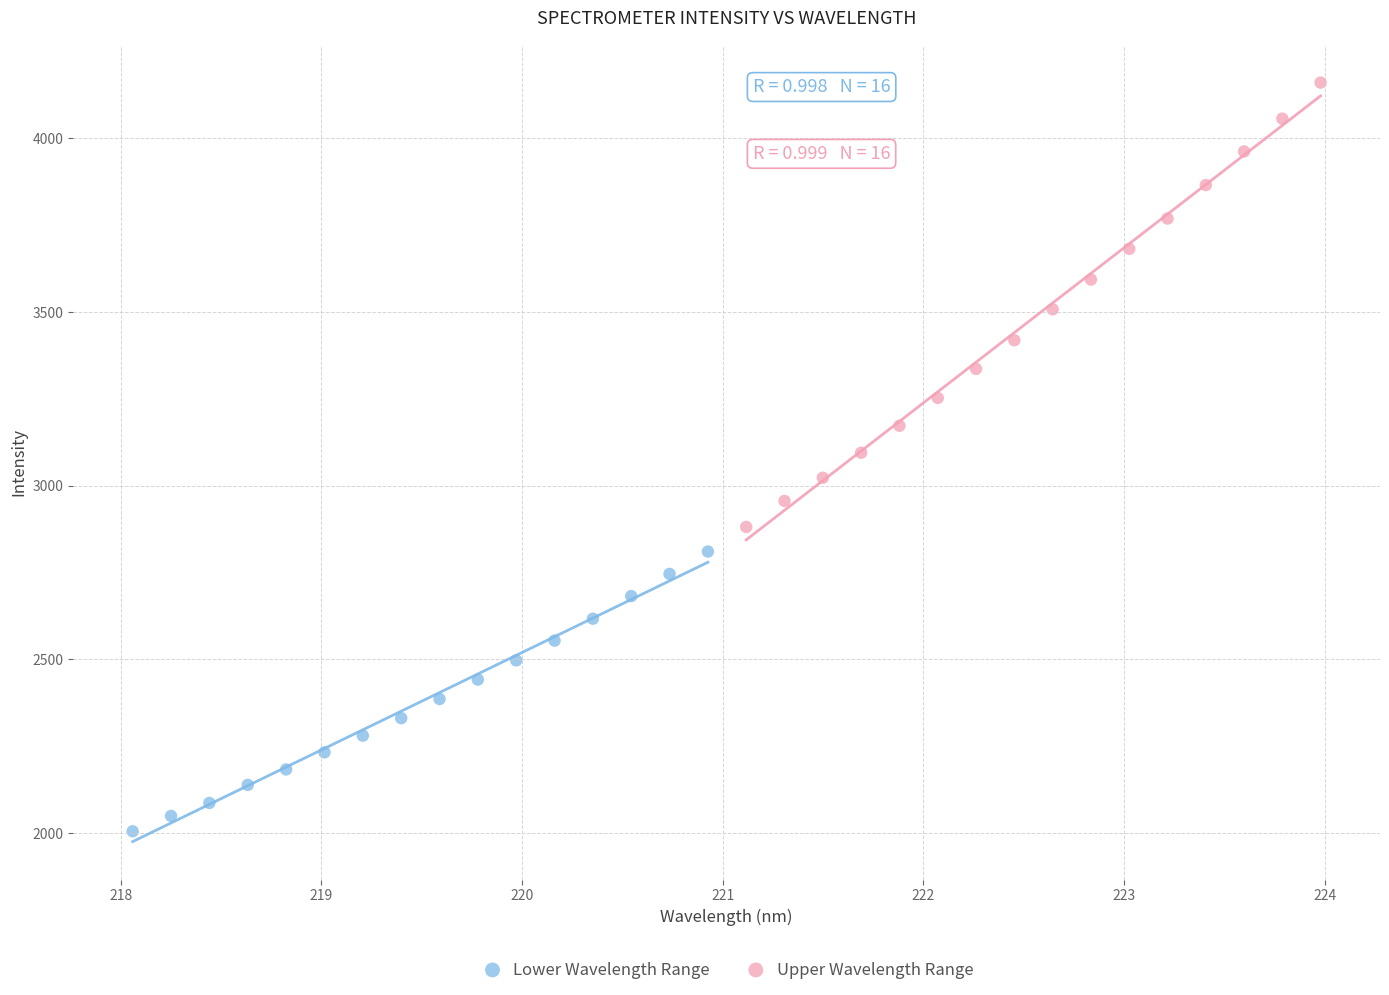

Which series reaches the minimum Y coordinate?

Lower Wavelength Range